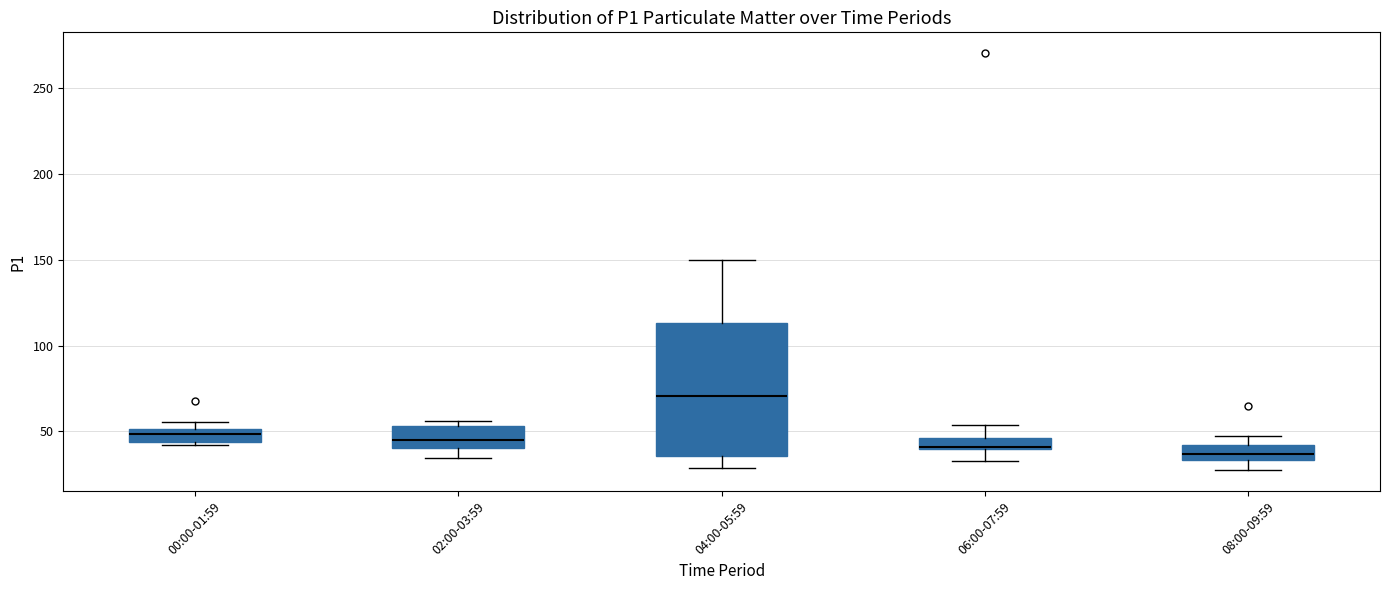

Comparing the boxes themselves (not the whiskers), which one is the tallest?

04:00-05:59